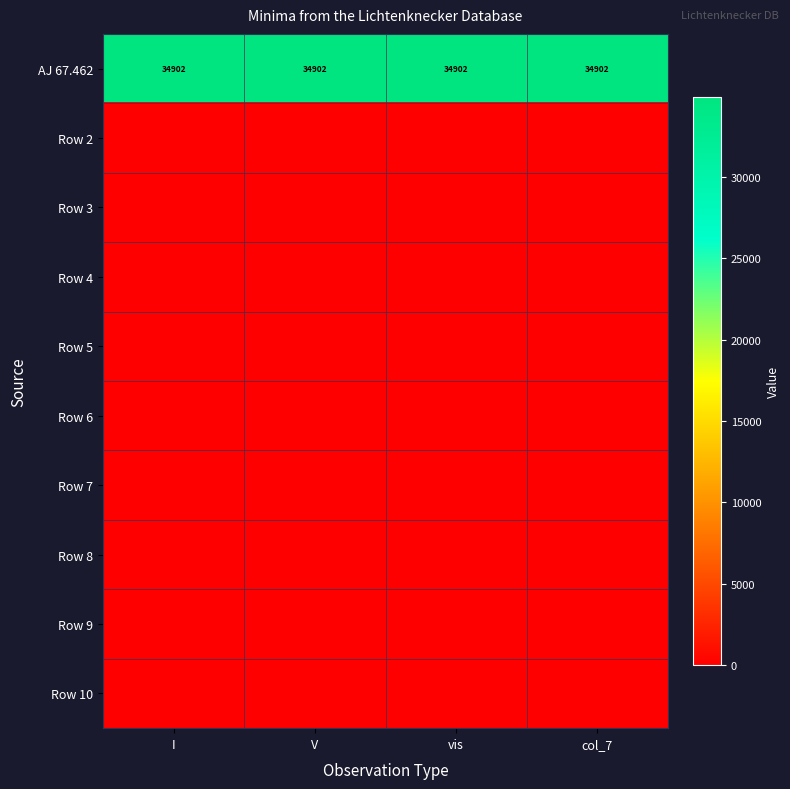

At how many categories does at least one series exceed 3786?

4